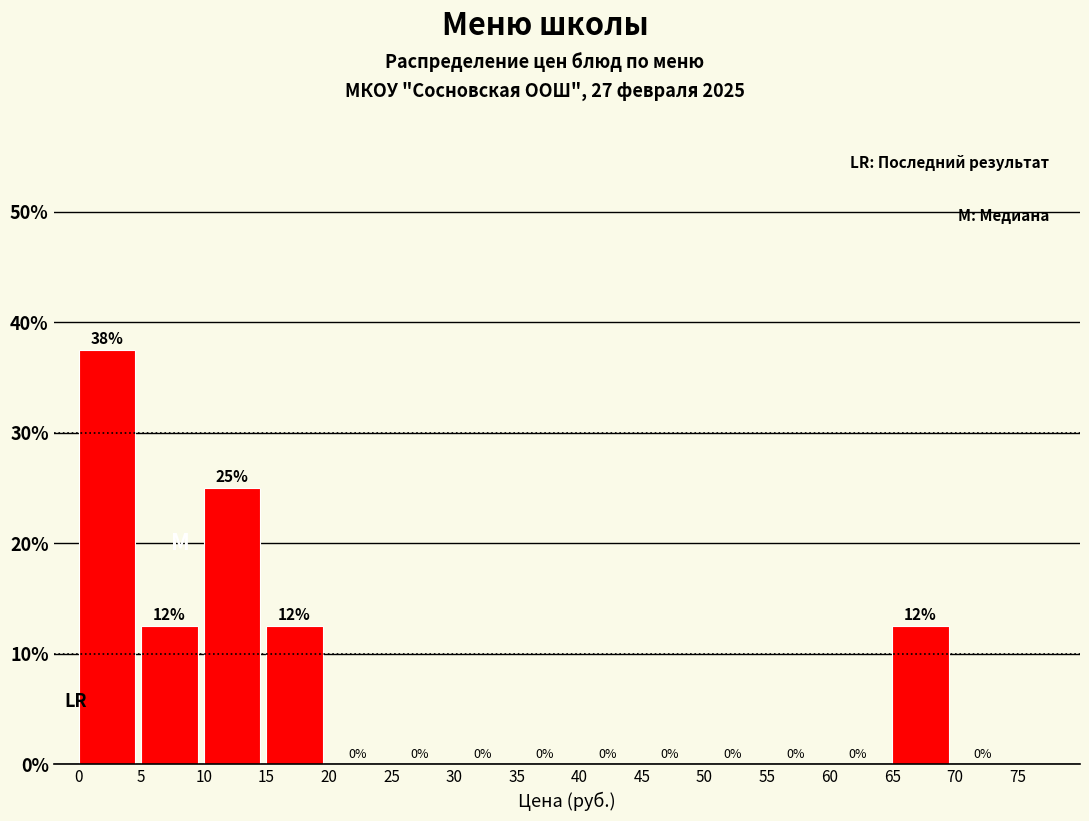

Which range on the x-axis has the tallest bar?

0 to 5